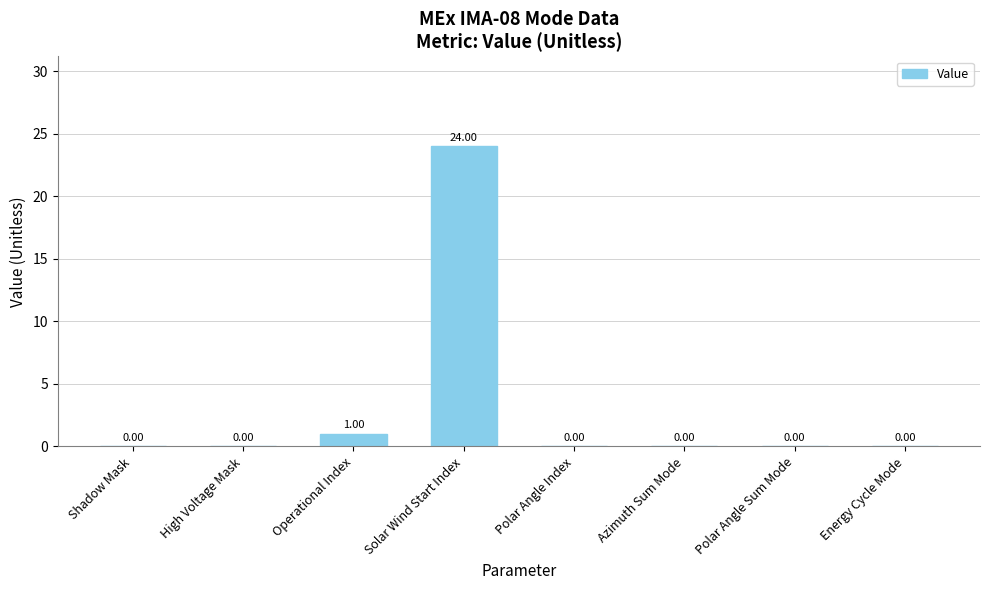

What is the sum of all values?

25